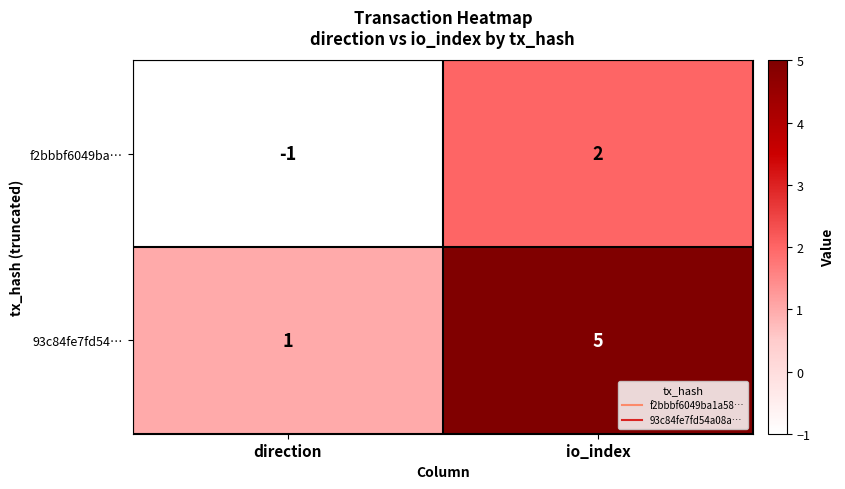

Rank the series at direction from lowest to highest value.

f2bbbf6049ba…, 93c84fe7fd54…